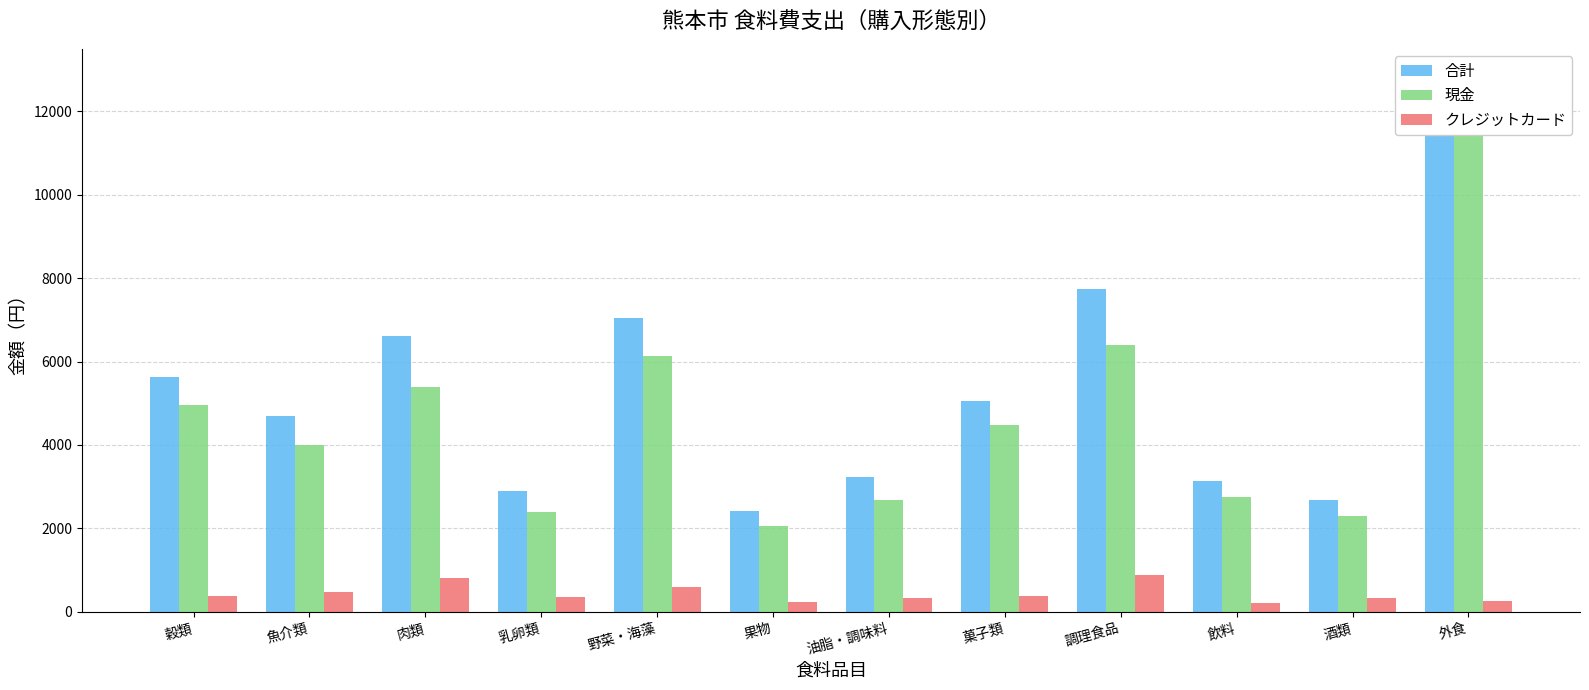

At which category is the sum across all series the highest?

外食